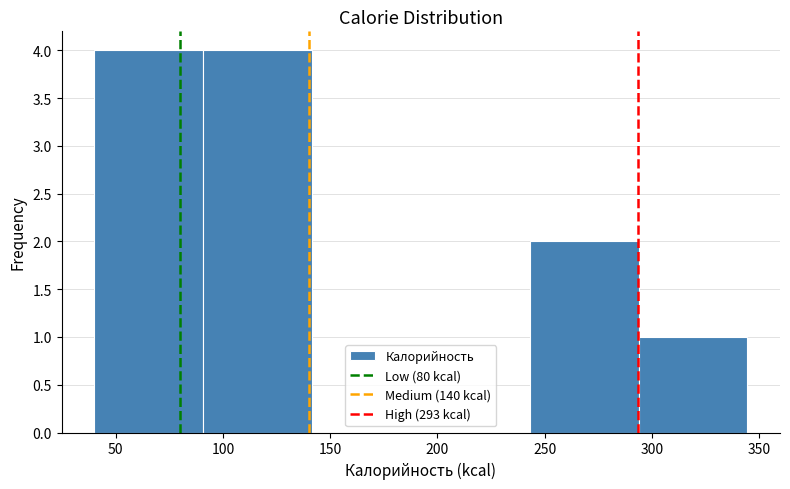

Reading left to right, transcribe this chart: for each bar, give the range it covers on the x-axis and its height. Neither the bar edges nor the heights are printed on the chart, so give them approximately, as read against the axes.

40 to 90: 4
90 to 140: 4
140 to 190: 0
190 to 245: 0
245 to 295: 2
295 to 345: 1